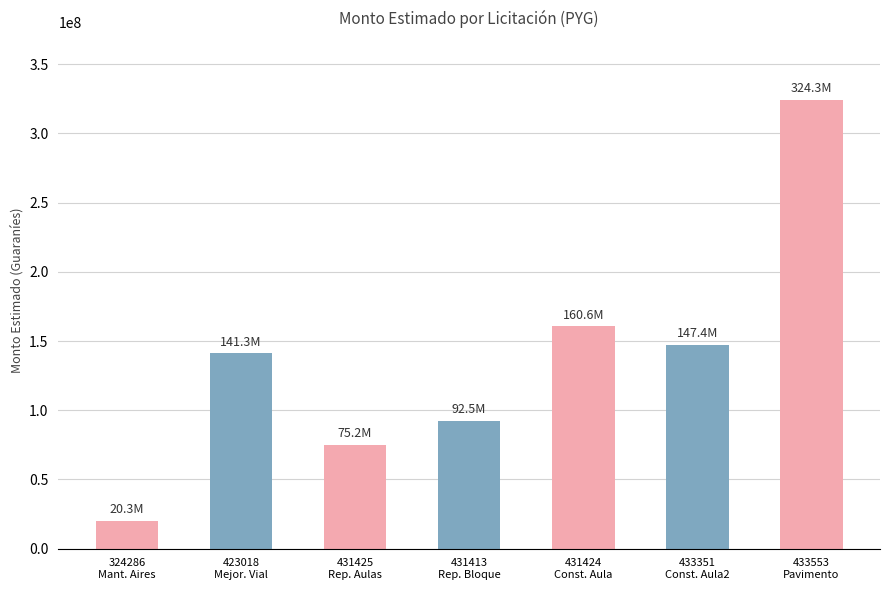

At which category does the chart reach its minimum across all series?

324286
Mant. Aires